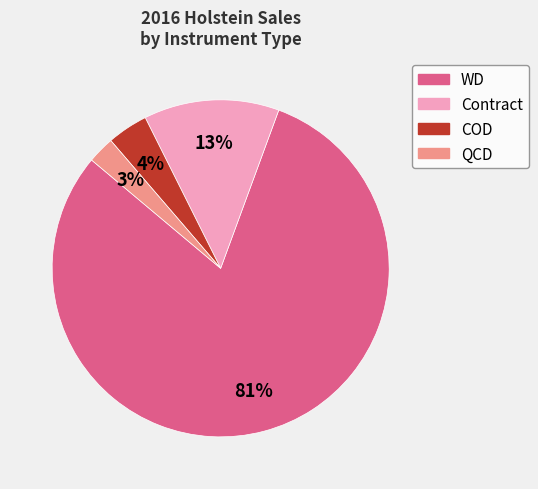

How many slices are in this pie chart?

4